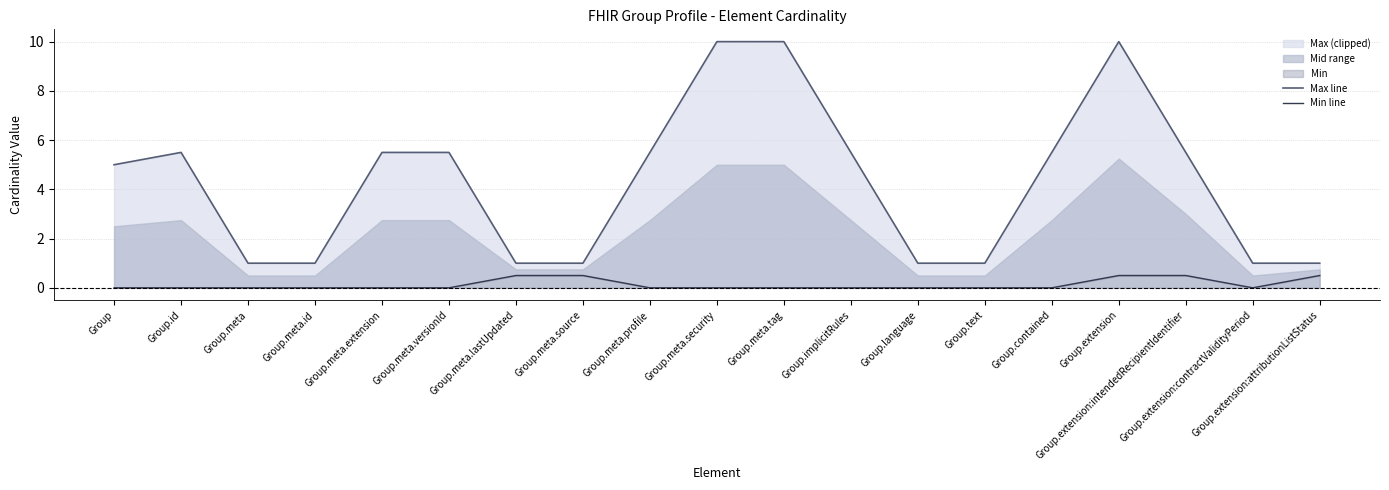

What is the sum of all Min line values?

2.5